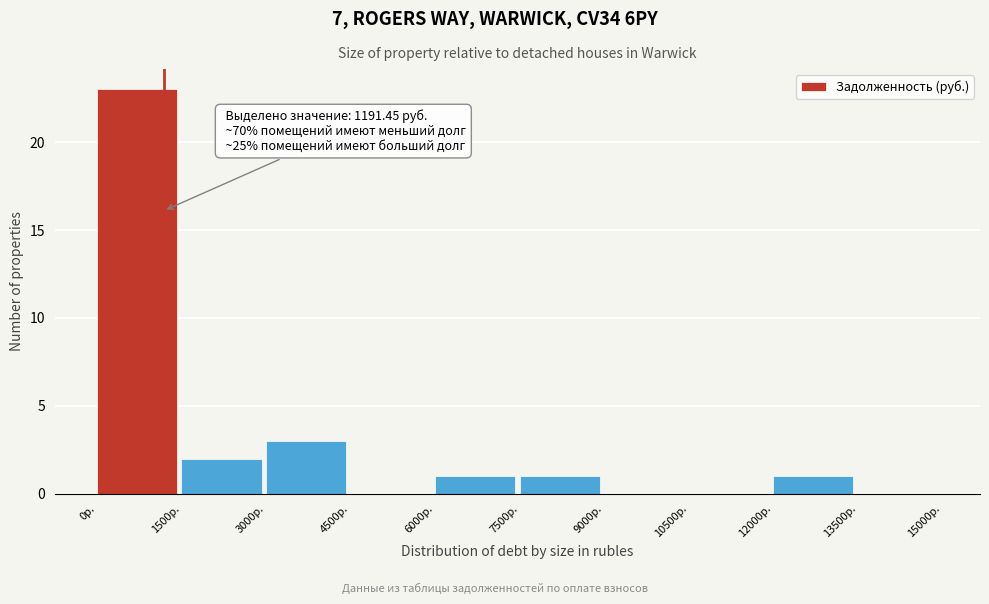

Which range on the x-axis has the tallest bar?

0 to 1500